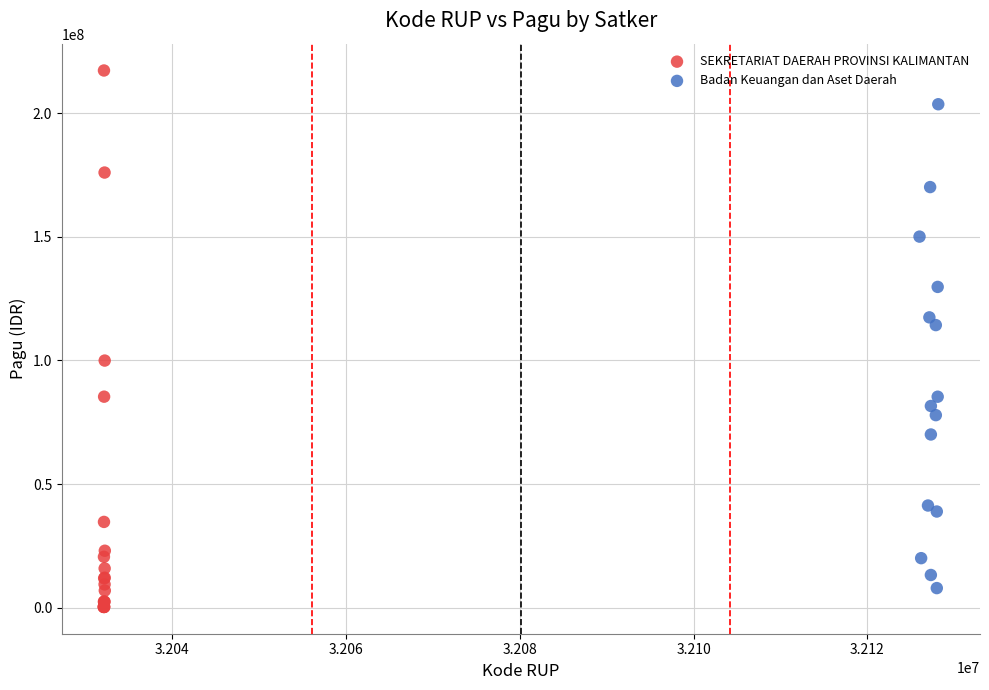

Which series reaches the minimum Y coordinate?

SEKRETARIAT DAERAH PROVINSI KALIMANTAN